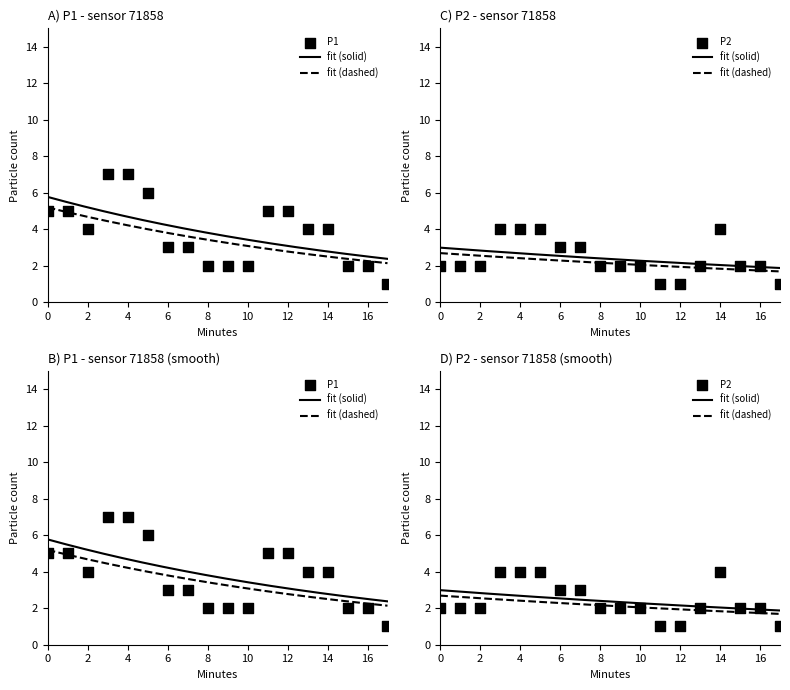

At how many categories does at least one series exceed 1?

17